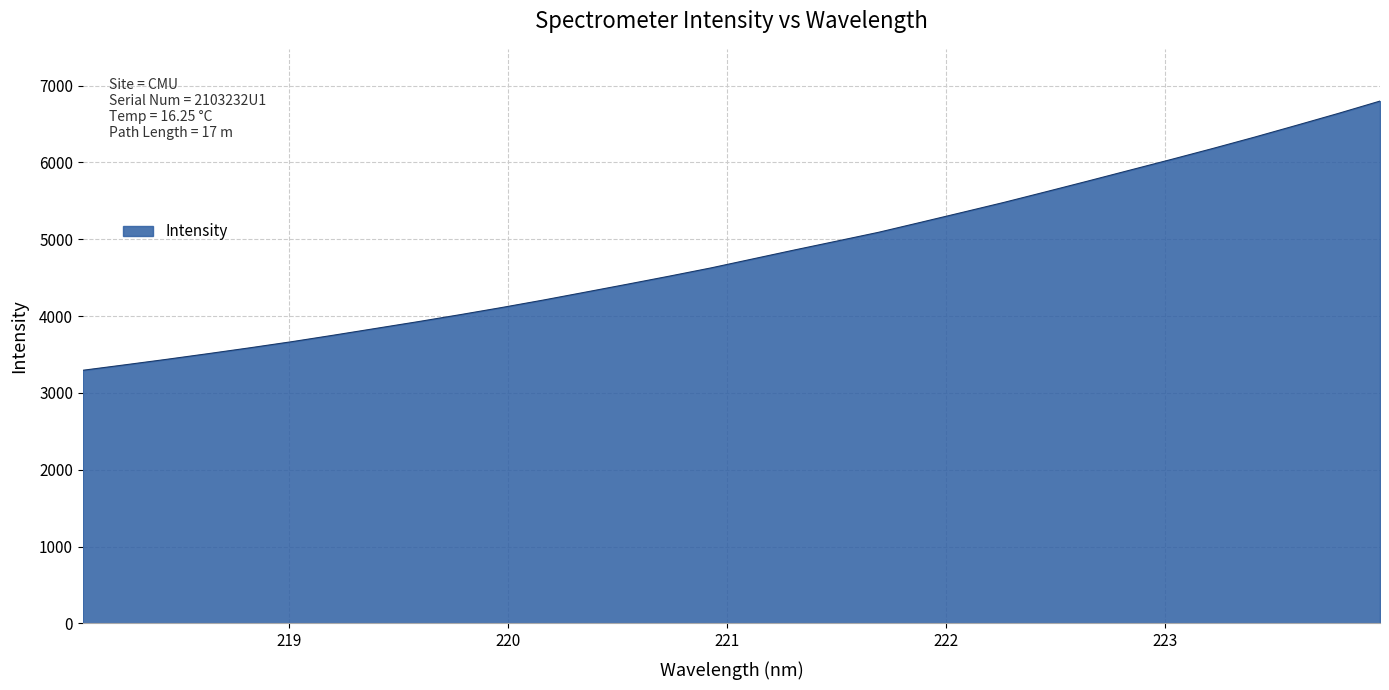

What is the smallest value displayed?

3295.2